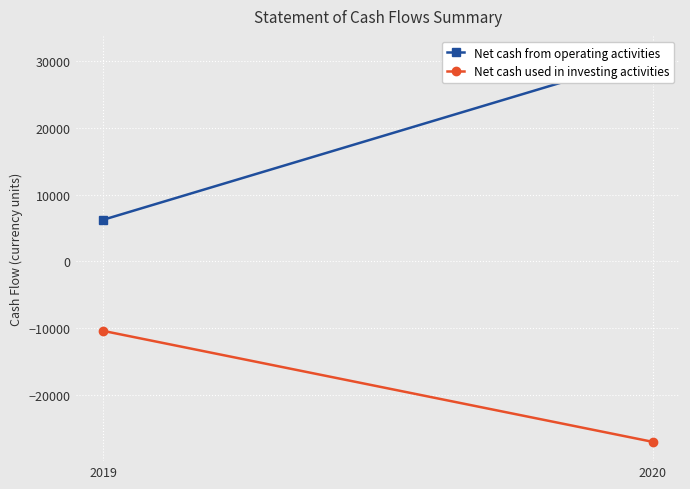

What is the value of the Net cash from operating activities point at the 1st from the left?

6225